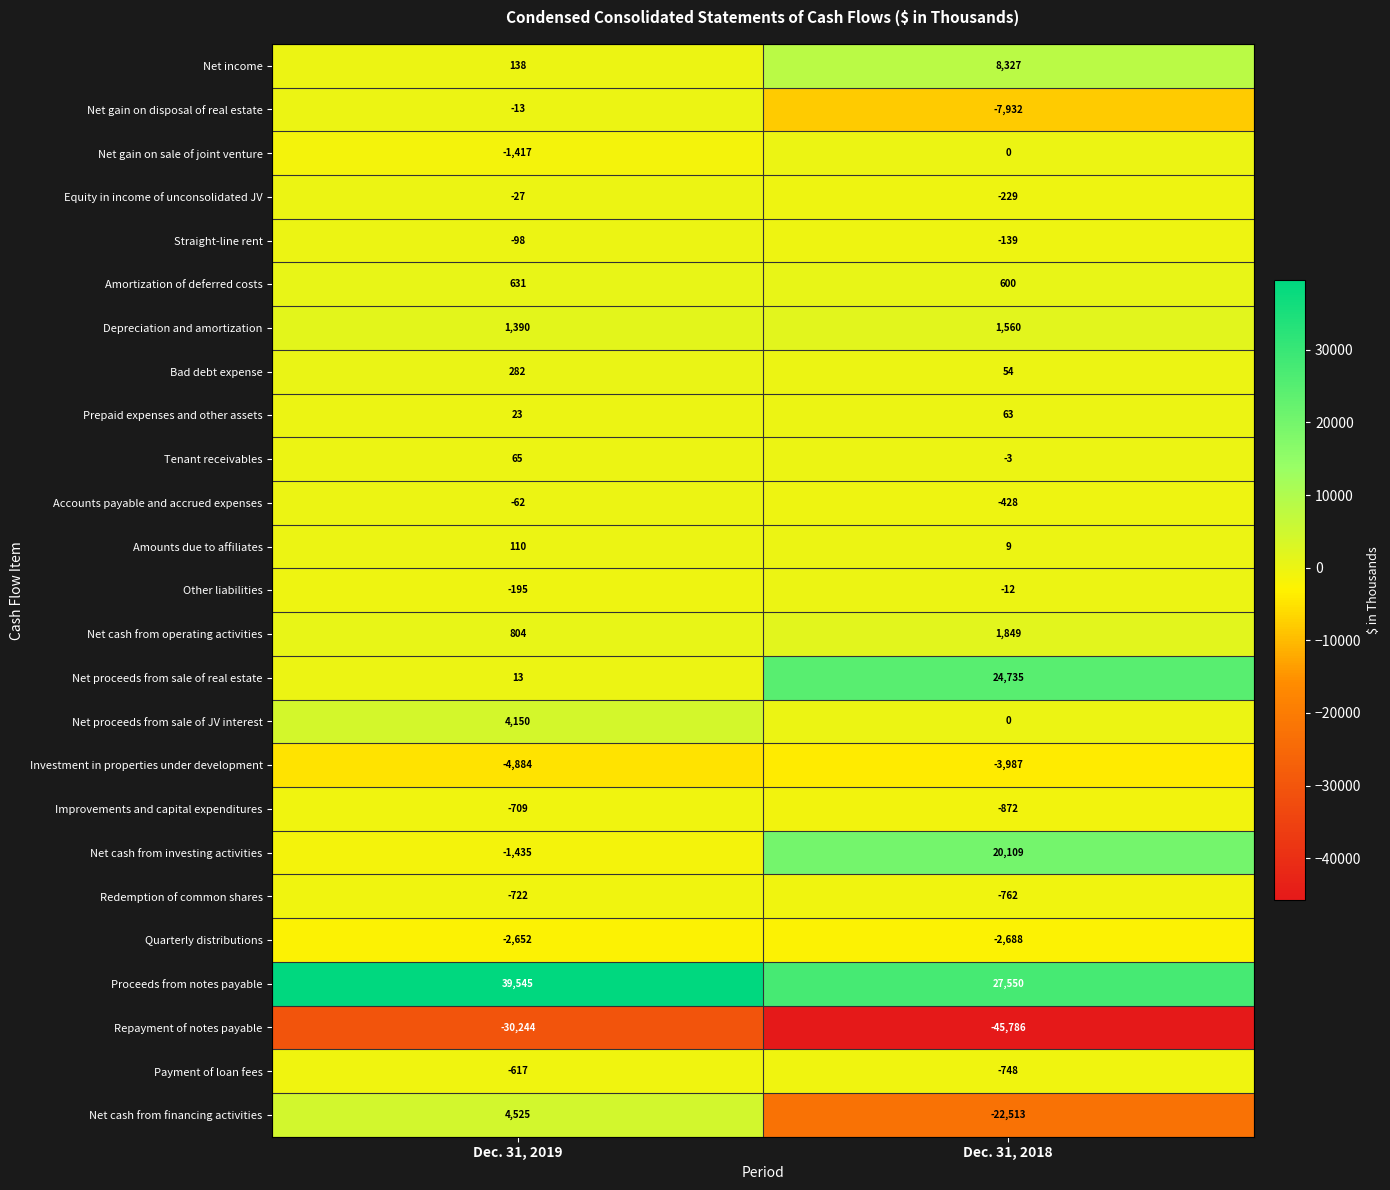

Which category has the lowest value across all series?

Dec. 31, 2018